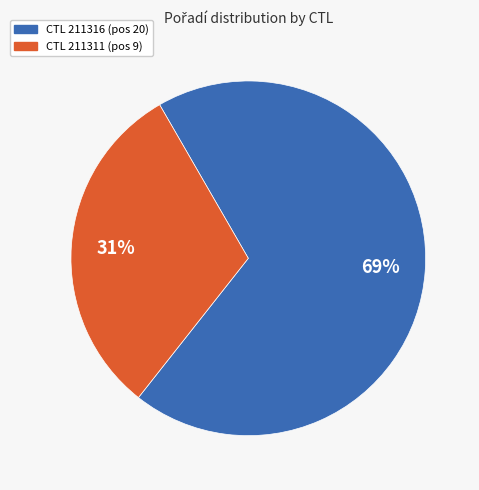

Does any single category account for the majority?

Yes